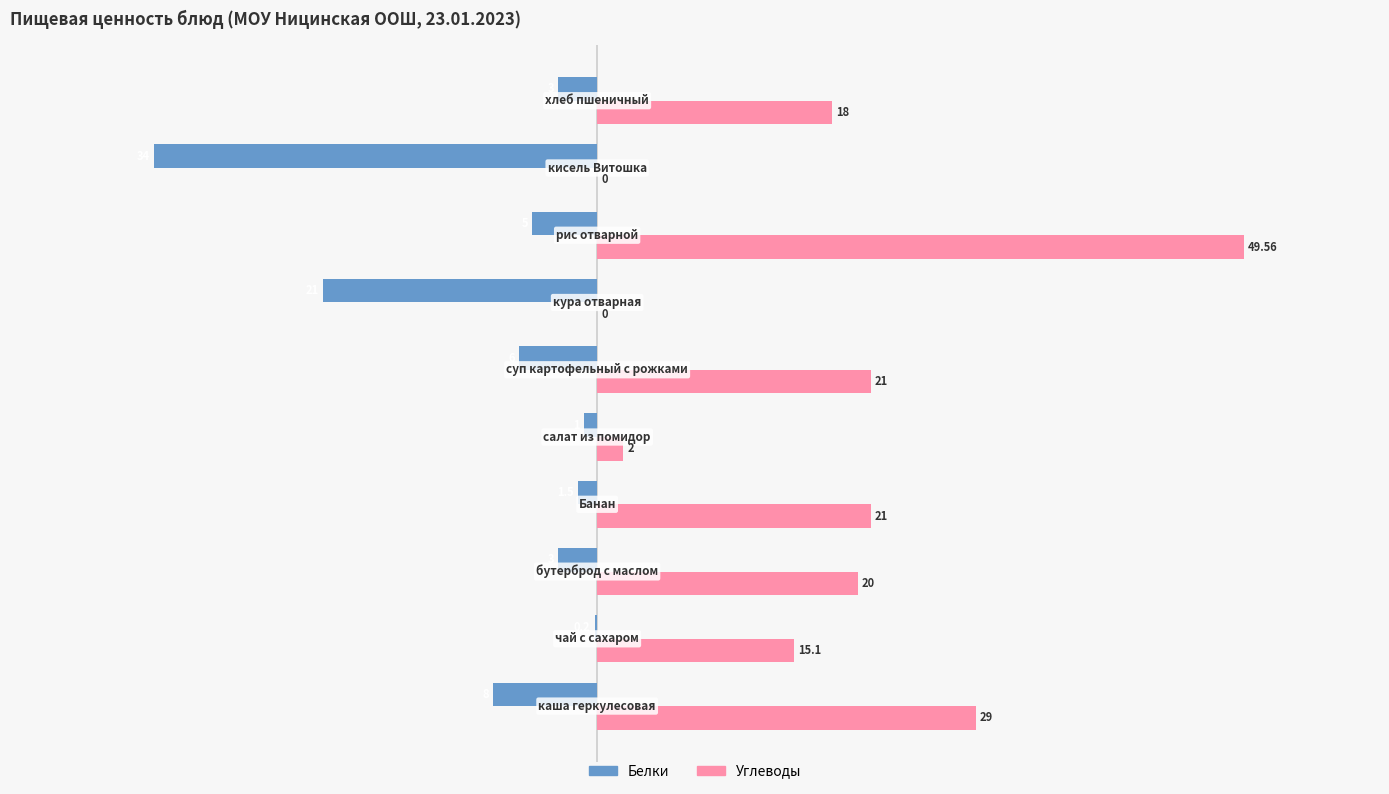

Count the number of data series in this chart.

2